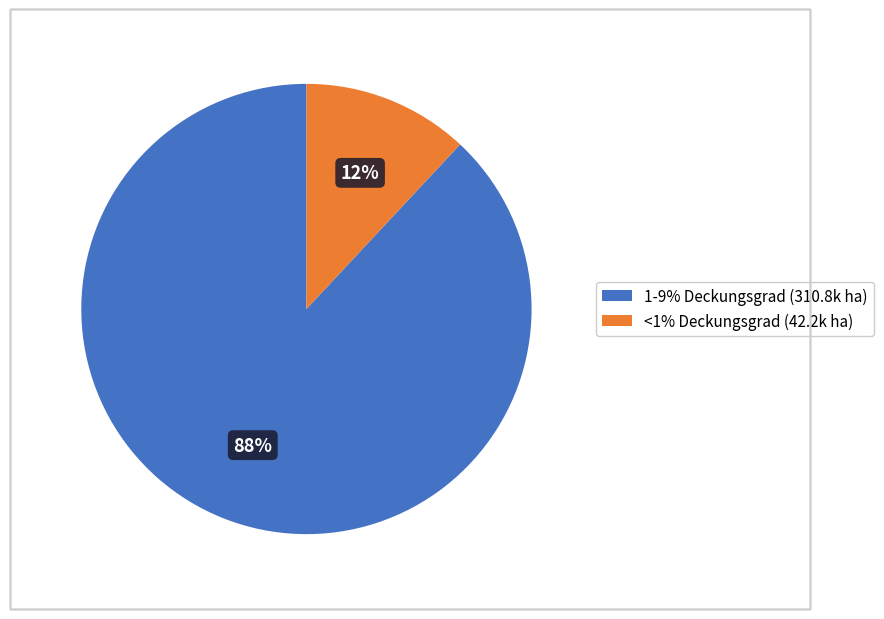

True or false: <1% Deckungsgrad (42.2k ha) accounts for 12% of the total.

True